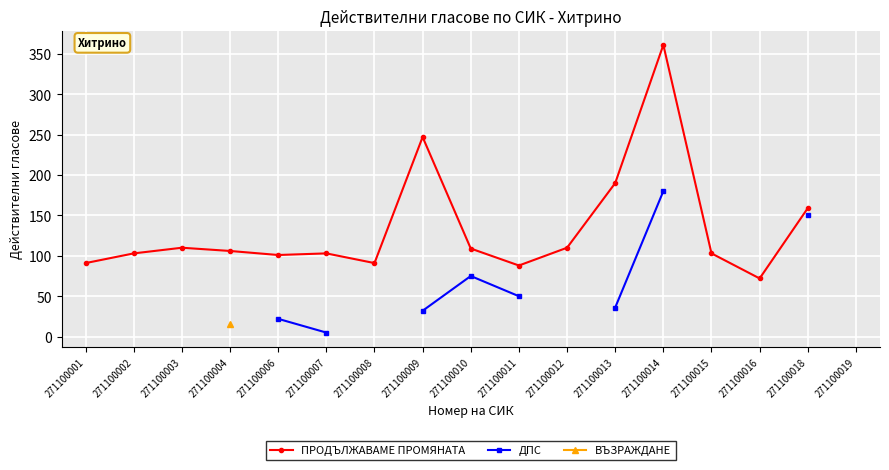

How many interior local peaks does the ДПС series have?

1